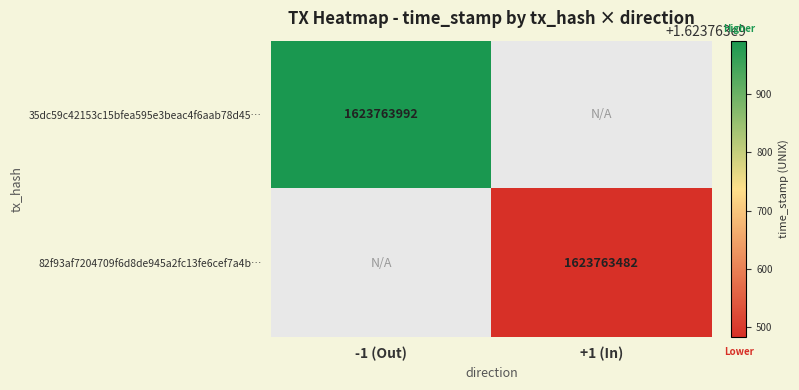

Reading left to right, list all the values displayed in this chart.

35dc59c42153c15bfea595e3beac4f6aab78d45: direction=-1	time_stamp=1623763992
82f93af7204709f6d8de945a2fc13fe6cef7a4b: direction=1	time_stamp=1623763482